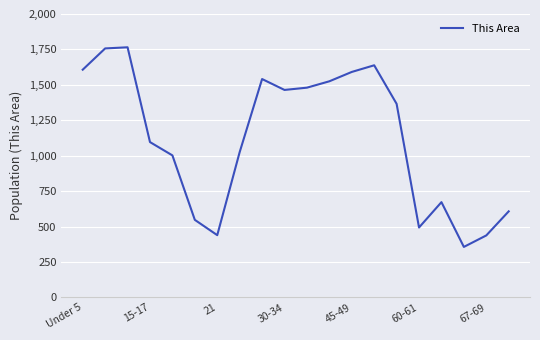

What is the maximum value shown in the chart?

1765